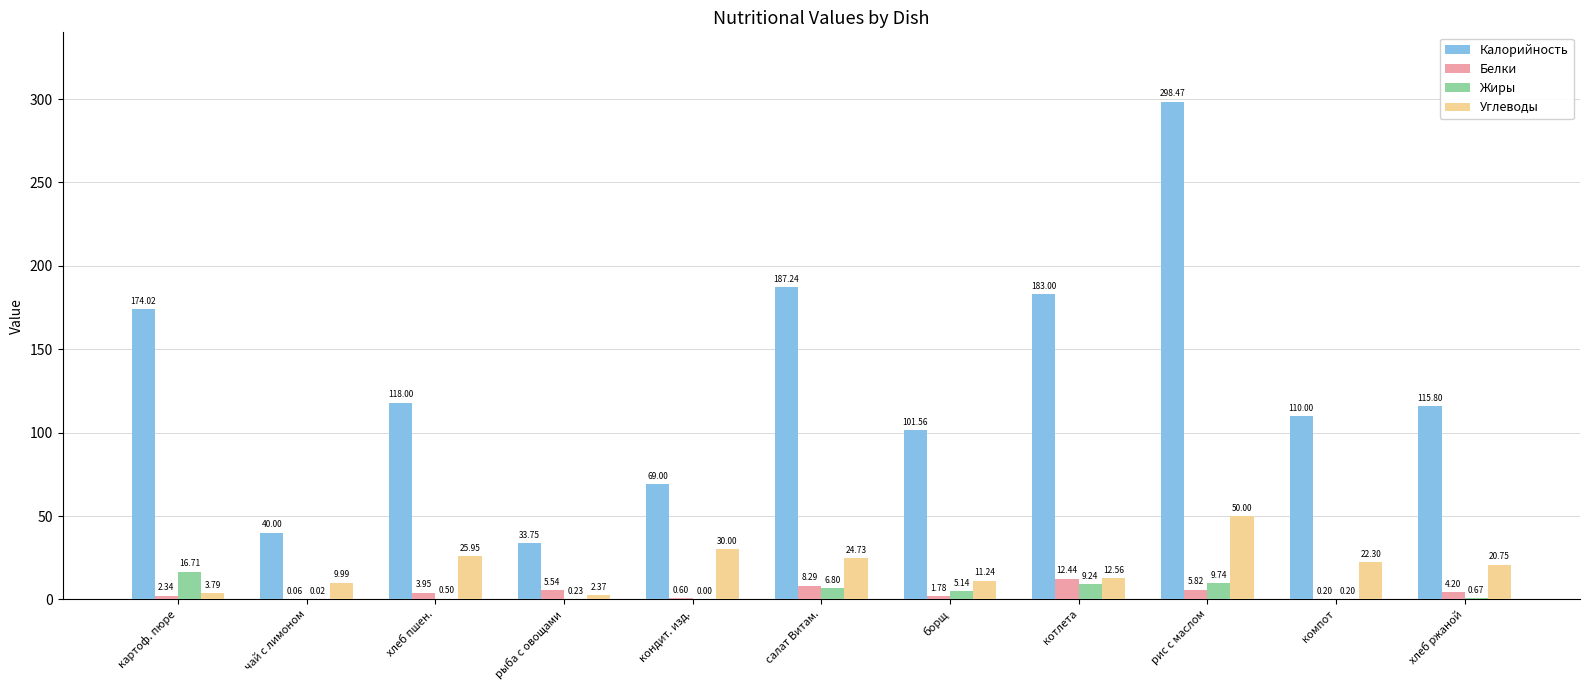

At which label is Жиры closest to 8?

салат Витам.